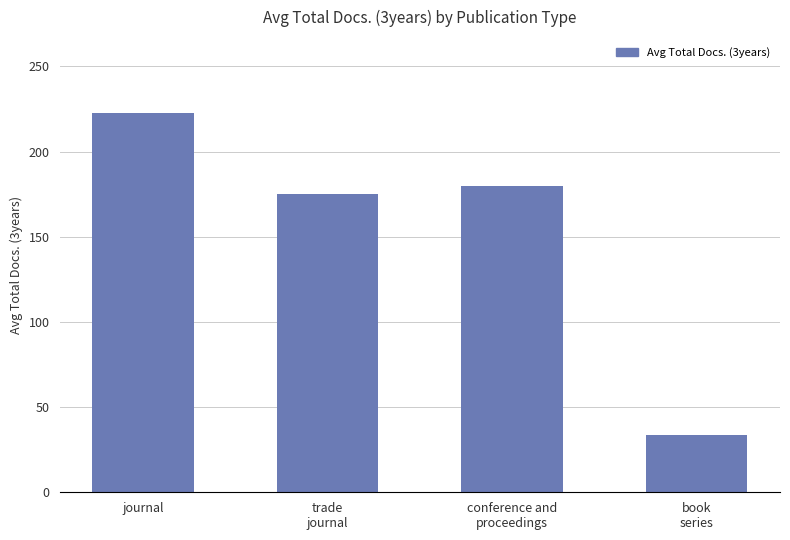

What is the difference between the second highest and second lowest values?

5.0